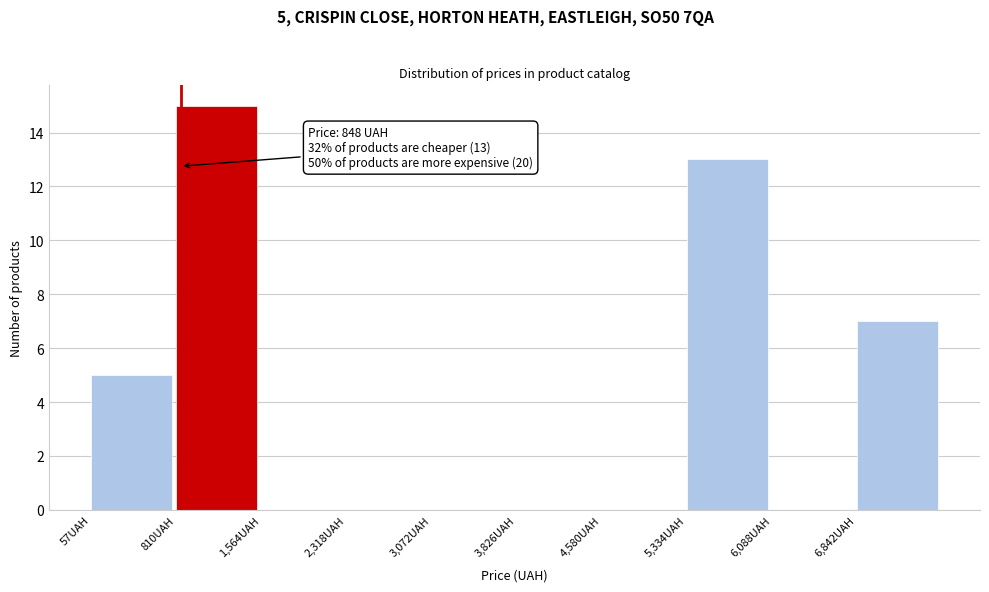

Which range on the x-axis has the tallest bar?

800 to 1600